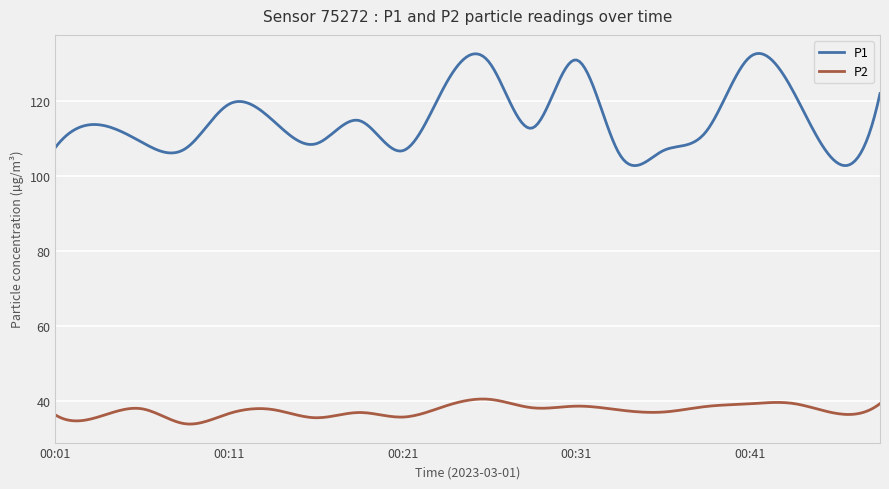

Rank the series by their average value, from highest to lowest.

P1, P2